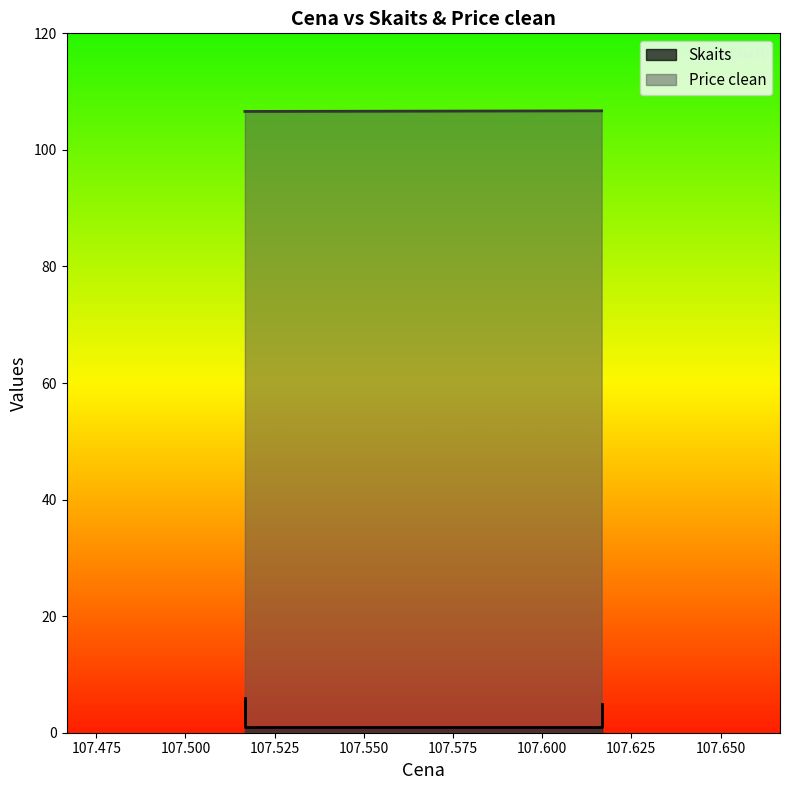

True or false: Skaits has more than 1 interior local peaks.

False